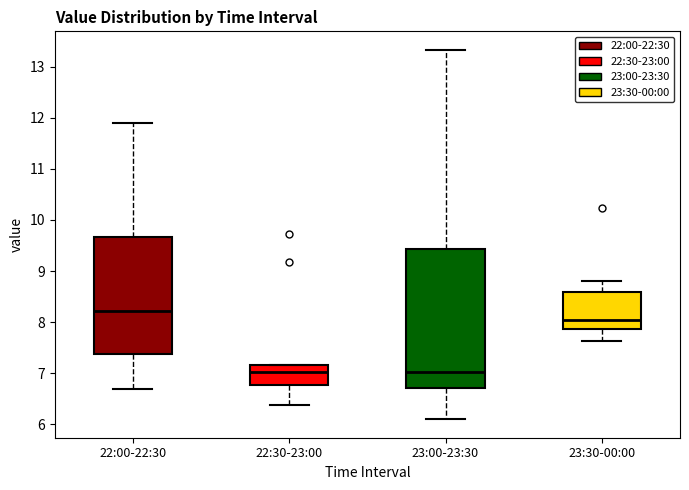

Reading left to right, transcribe this box plot: for each box, give where its median line is, the range the box spans, and where its two whiskers end, as read against the y-axis. The values are not printed on the chart, so give them approximately, as read against the axis.

22:00-22:30: median 8.2, box 7.4 to 9.7, whiskers 6.7 to 11.9
22:30-23:00: median 7.0, box 6.8 to 7.2, whiskers 6.4 to 7.2
23:00-23:30: median 7.0, box 6.7 to 9.4, whiskers 6.1 to 13.3
23:30-00:00: median 8.1, box 7.9 to 8.6, whiskers 7.6 to 8.8